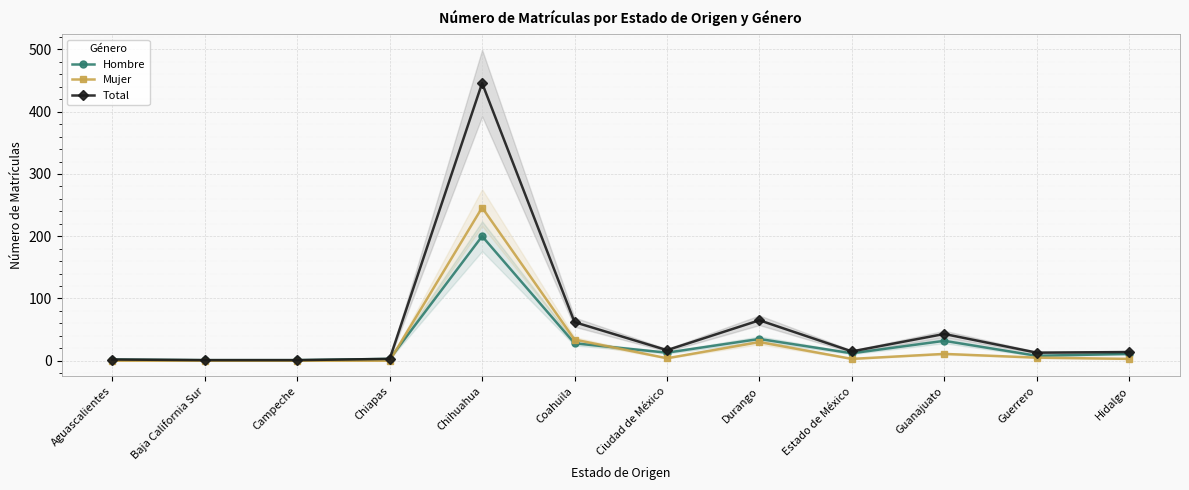

Is it true that Hombre equals 42 at Guanajuato?

False